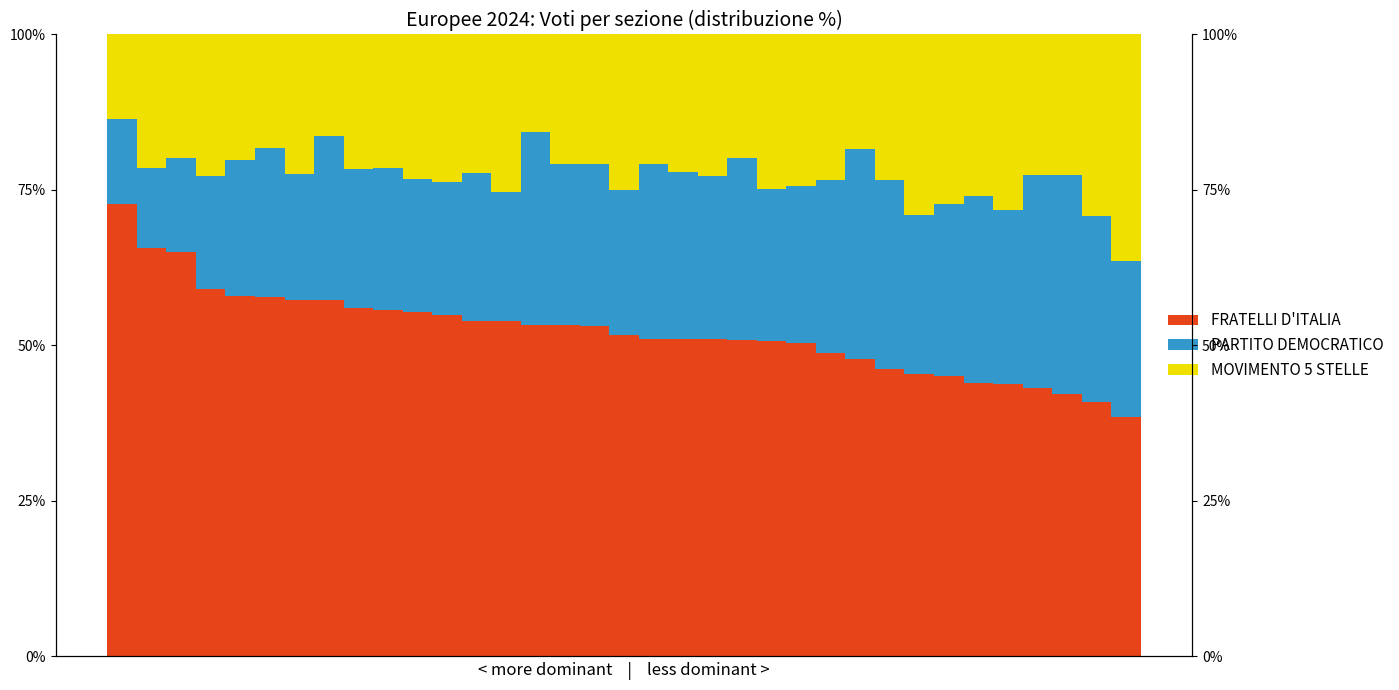

Between 4 and 17, which is larger?

4